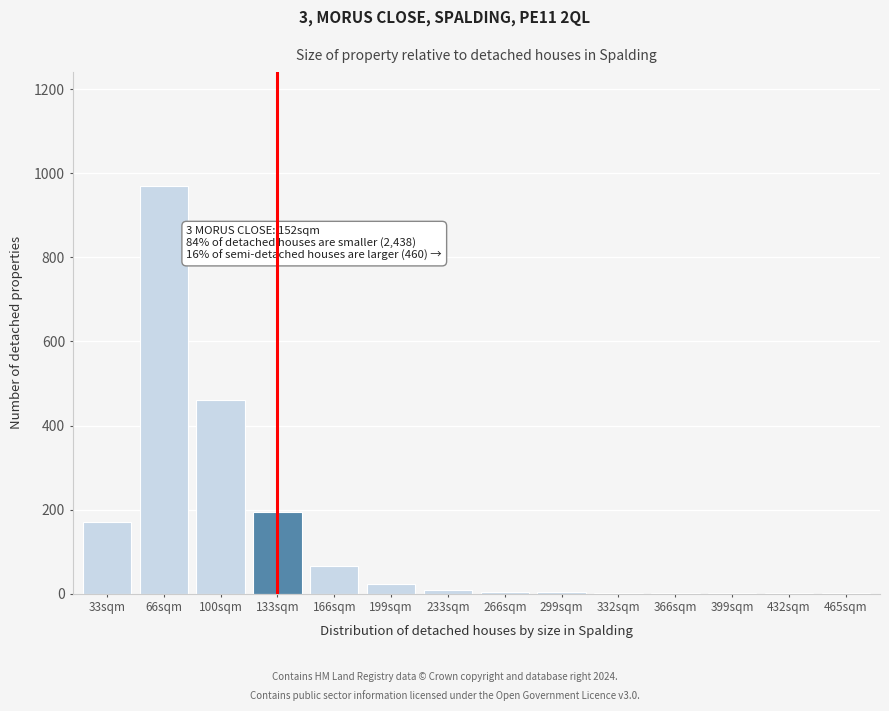

What is the sum of all values?

1905